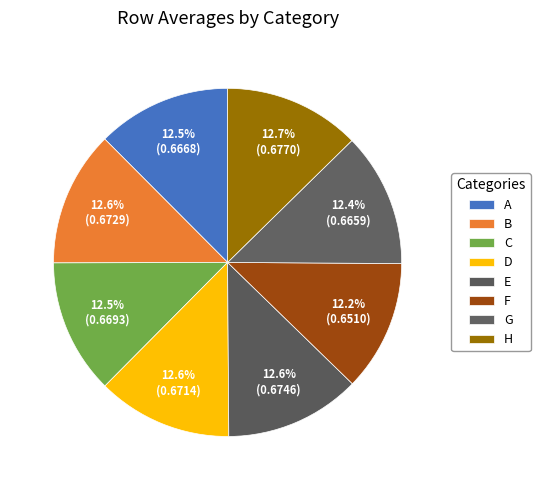

What percentage is the C slice, to the nearest percent?

13%